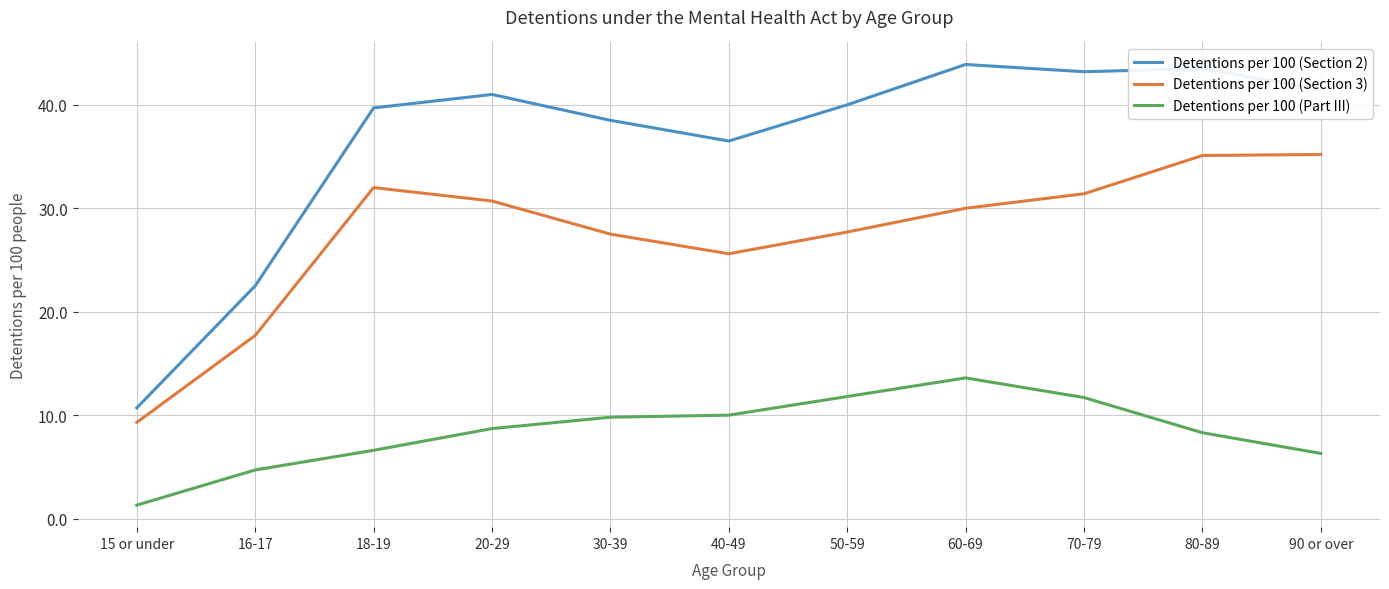

Between 70-79 and 90 or over, which series saw the biggest shift?

Detentions per 100 (Part III)